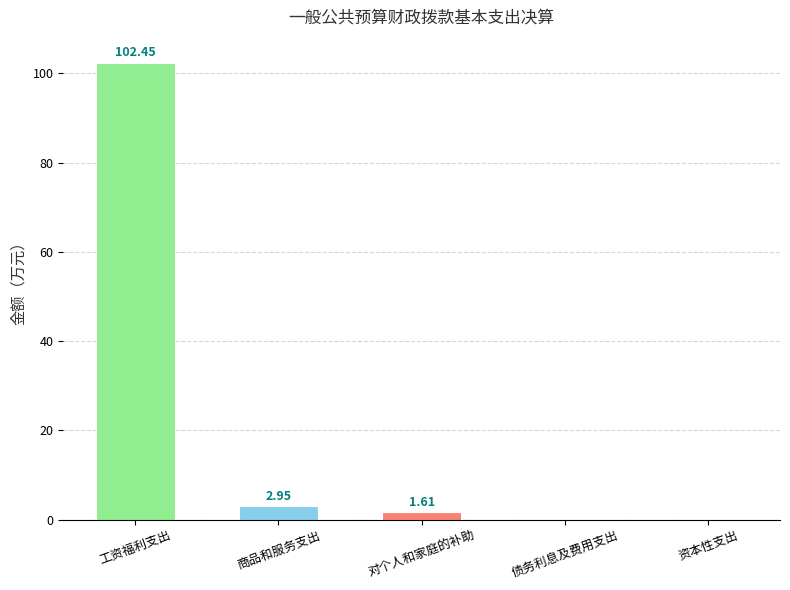

At which label is the value closest to 51?

商品和服务支出